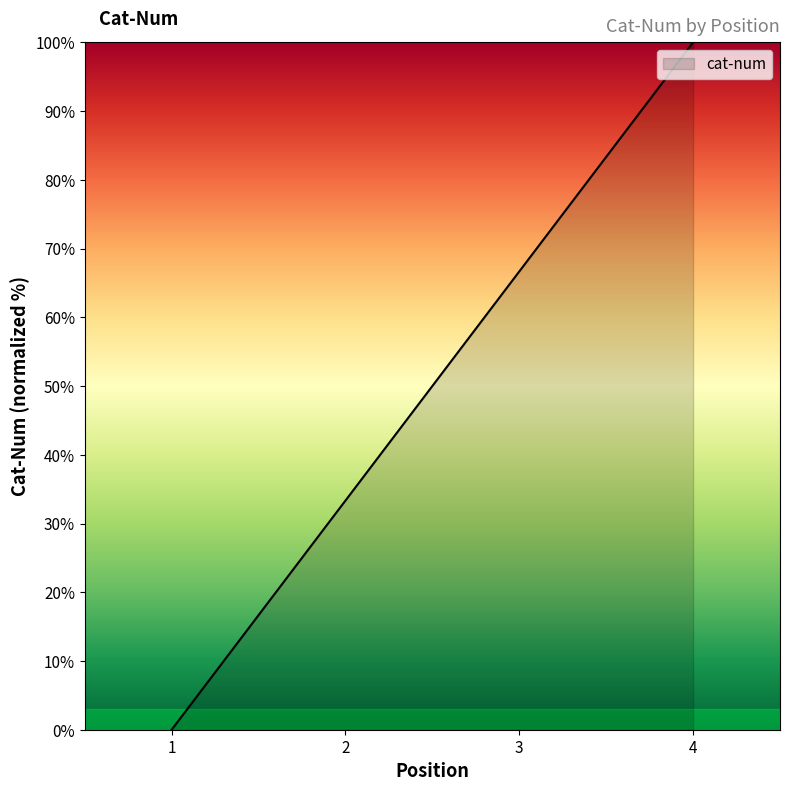

What is the ratio of the value at 3 to the value at 4?

0.7